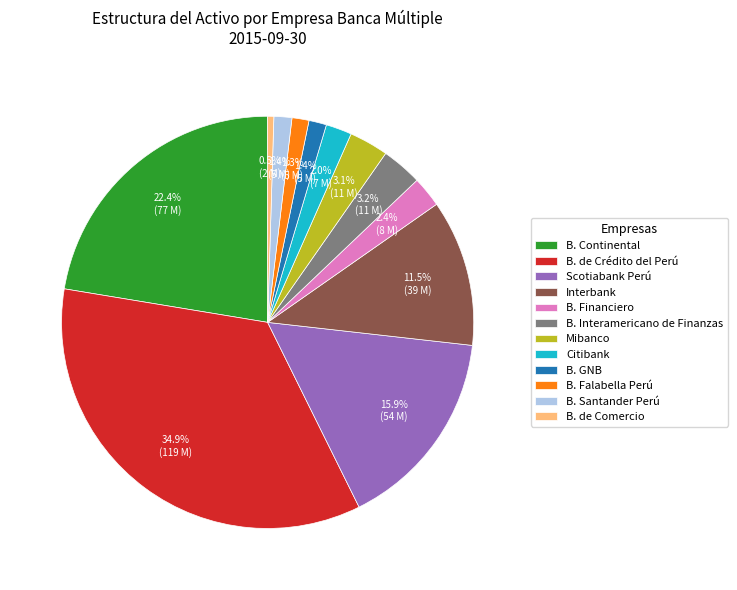

Is there any slice that represents more than half of the pie?

No